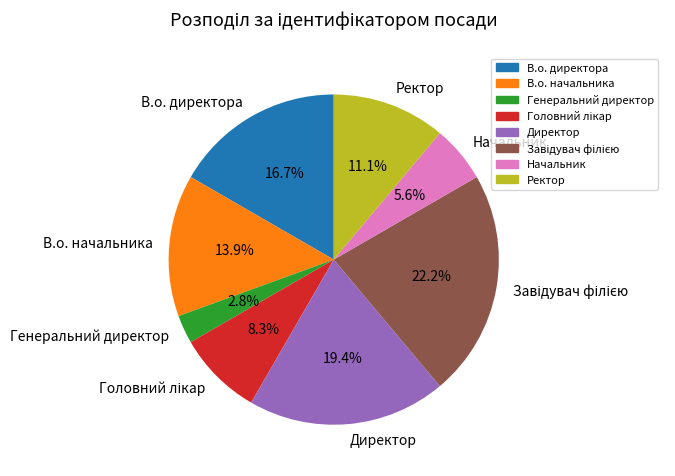

Is there any slice that represents more than half of the pie?

No